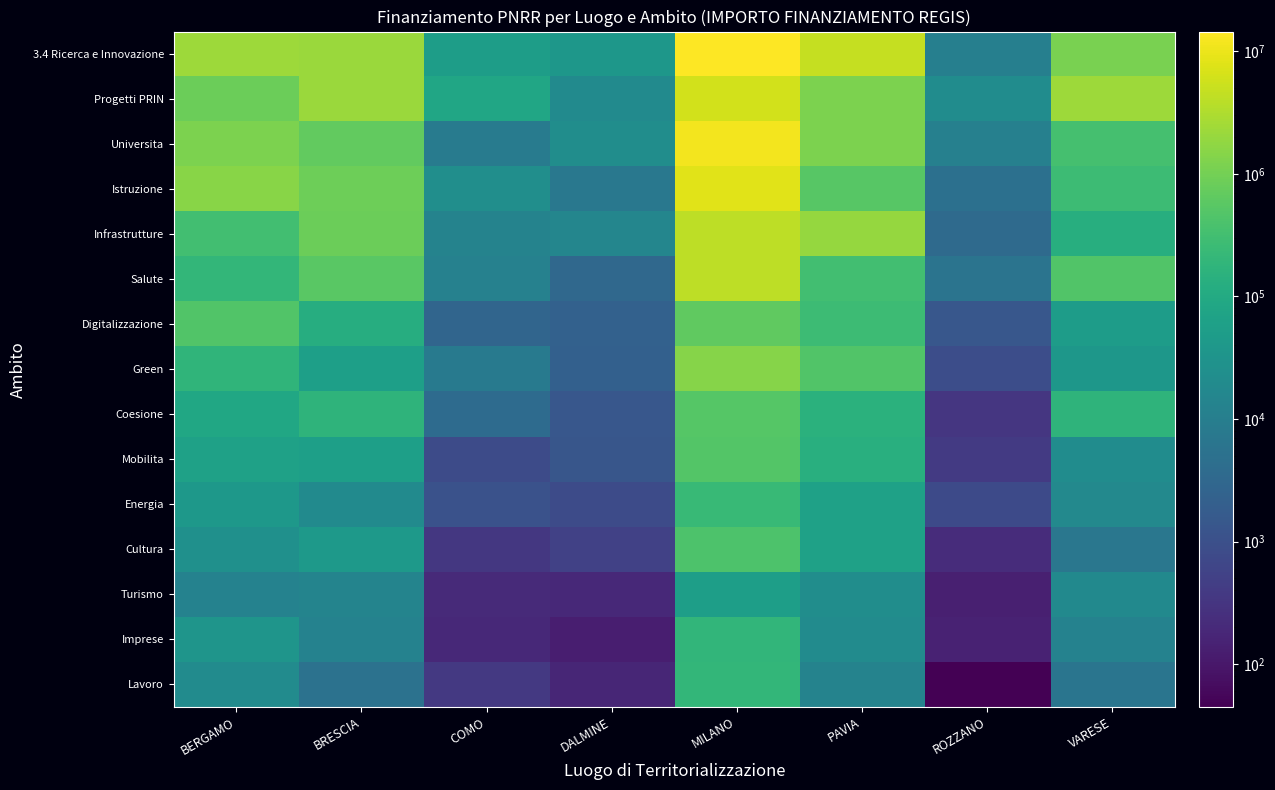

At DALMINE, list the series in order from largest to smallest.

3.4 Ricerca e Innovazione, Universita, Progetti PRIN, Infrastrutture, Istruzione, Salute, Digitalizzazione, Green, Coesione, Mobilita, Energia, Cultura, Turismo, Lavoro, Imprese